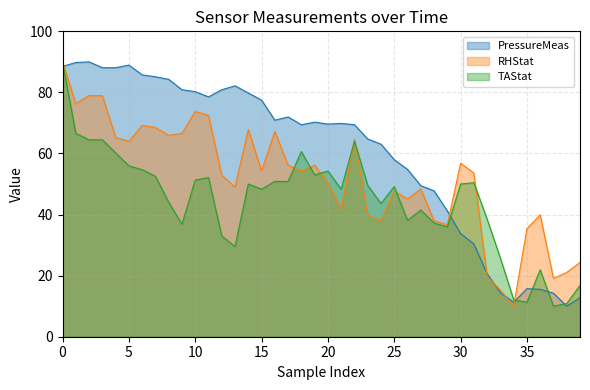

At which label is TAStat closest to 50?

14